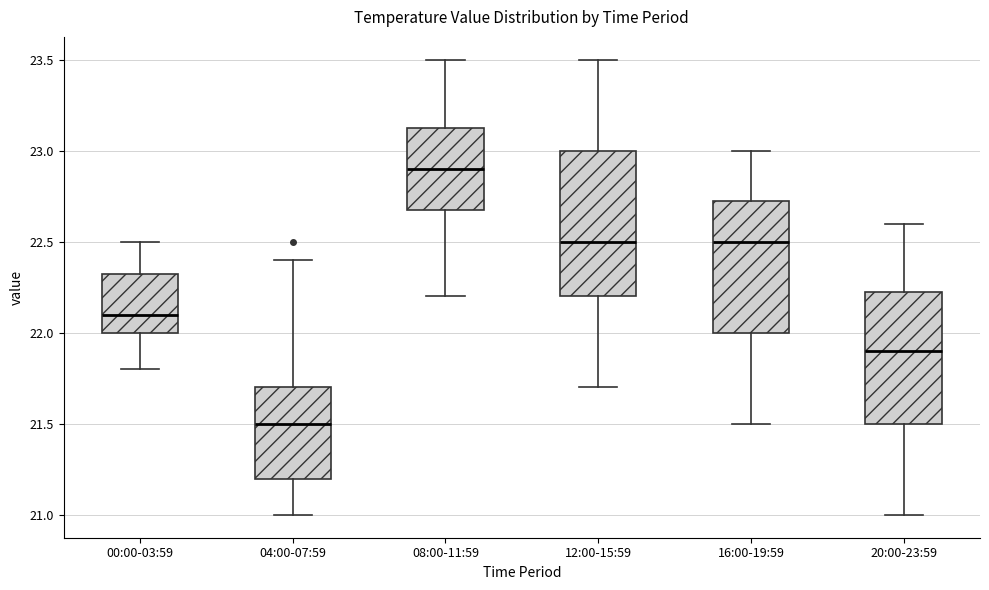

Where does the upper whisker of the box for 00:00-03:59 end on the y-axis? The values are not printed on the chart, so give them approximately, as read against the axis.

22.50